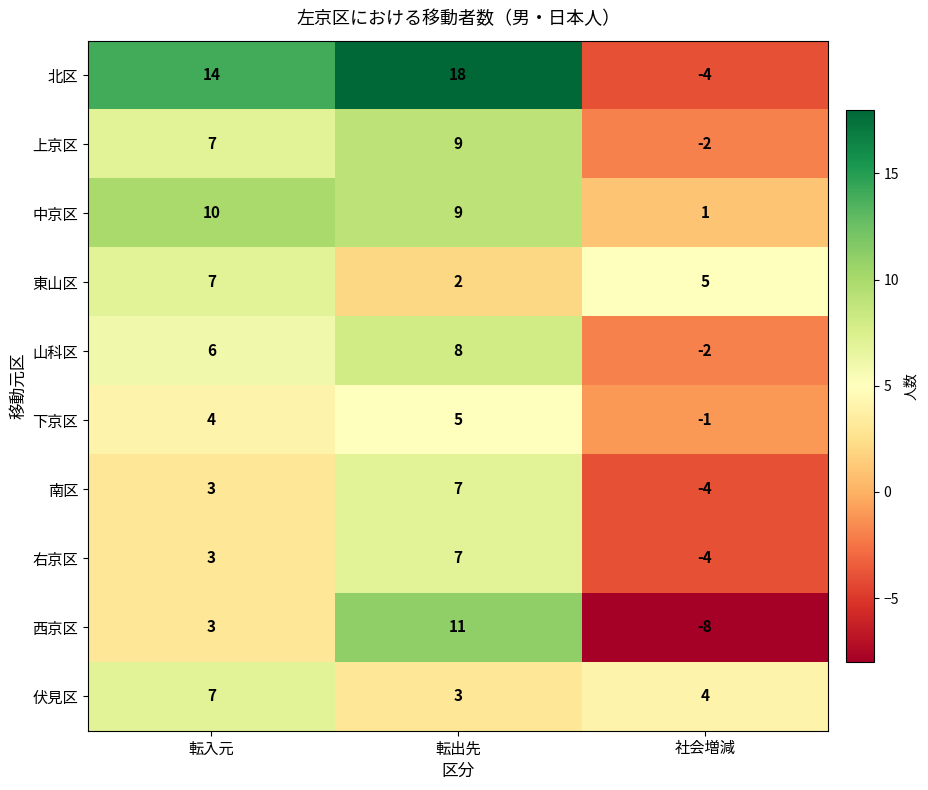

At which label does 伏見区 first exceed 4?

転入元